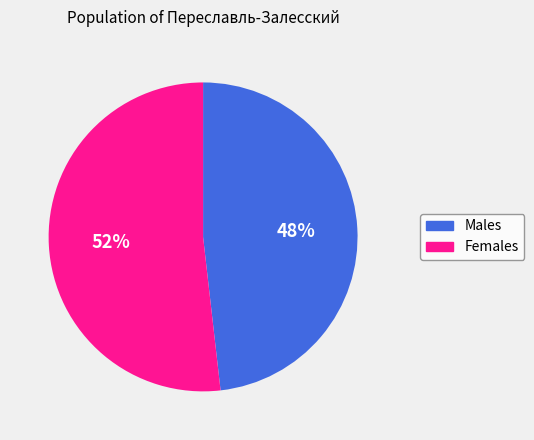

The Females slice represents 65% of the pie. True or false?

False